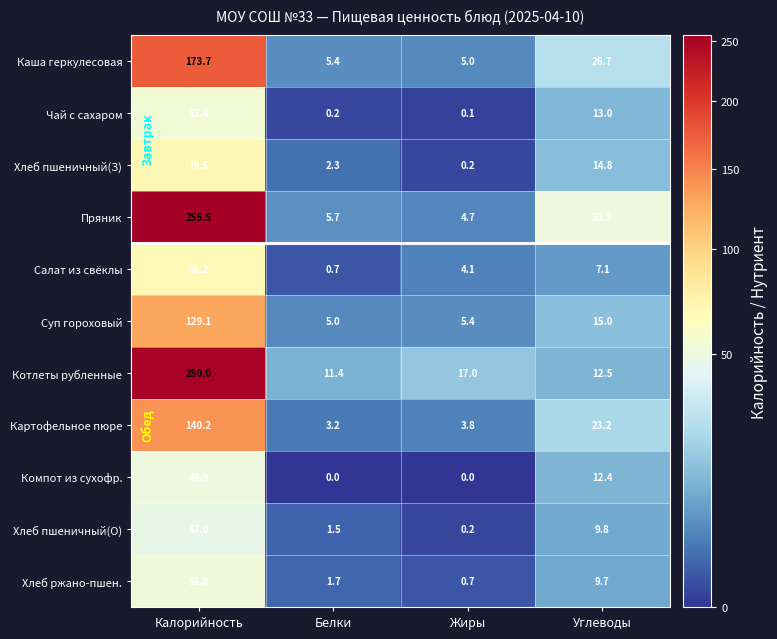

How many data points does each series have?

4